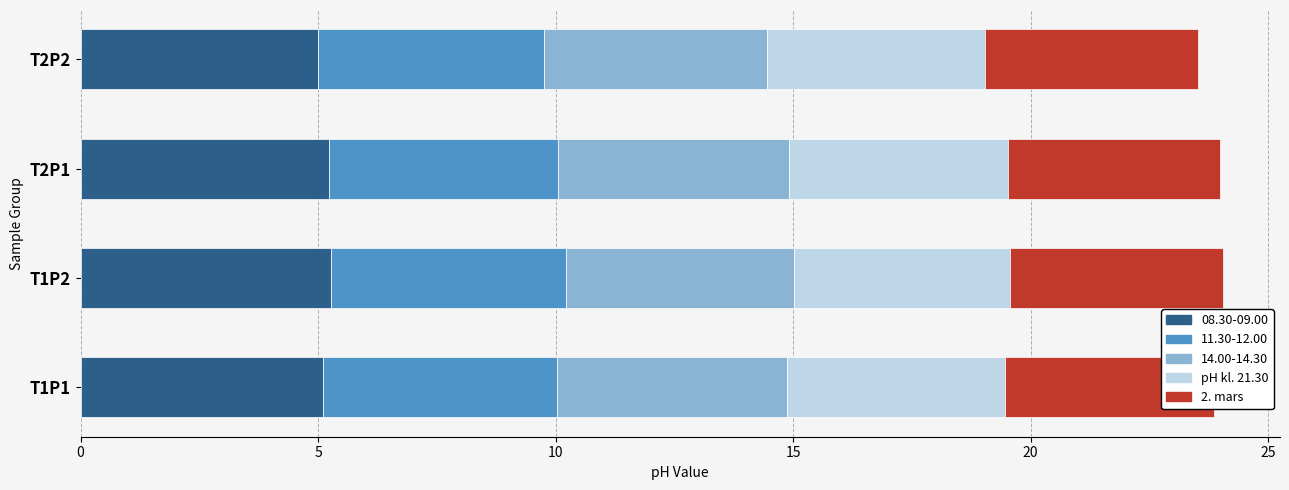

What is the difference between the 2. mars values at T1P1 and T2P2?

0.1